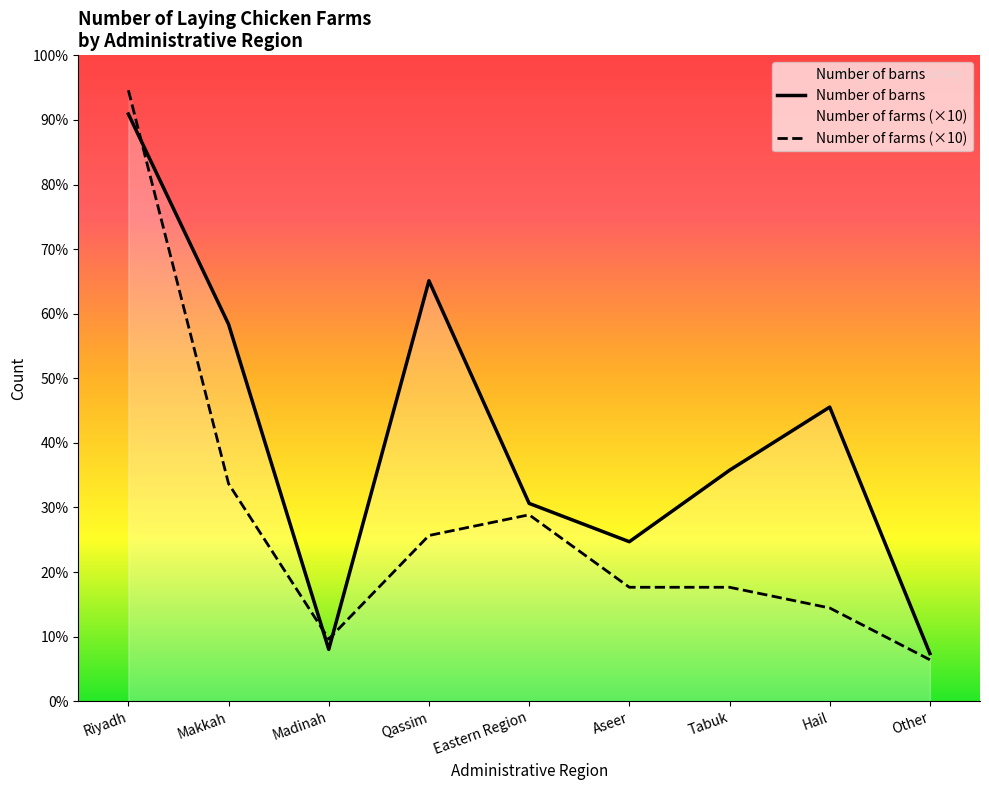

List the series in order of their peak value, highest first.

Number of farms (×10), Number of barns